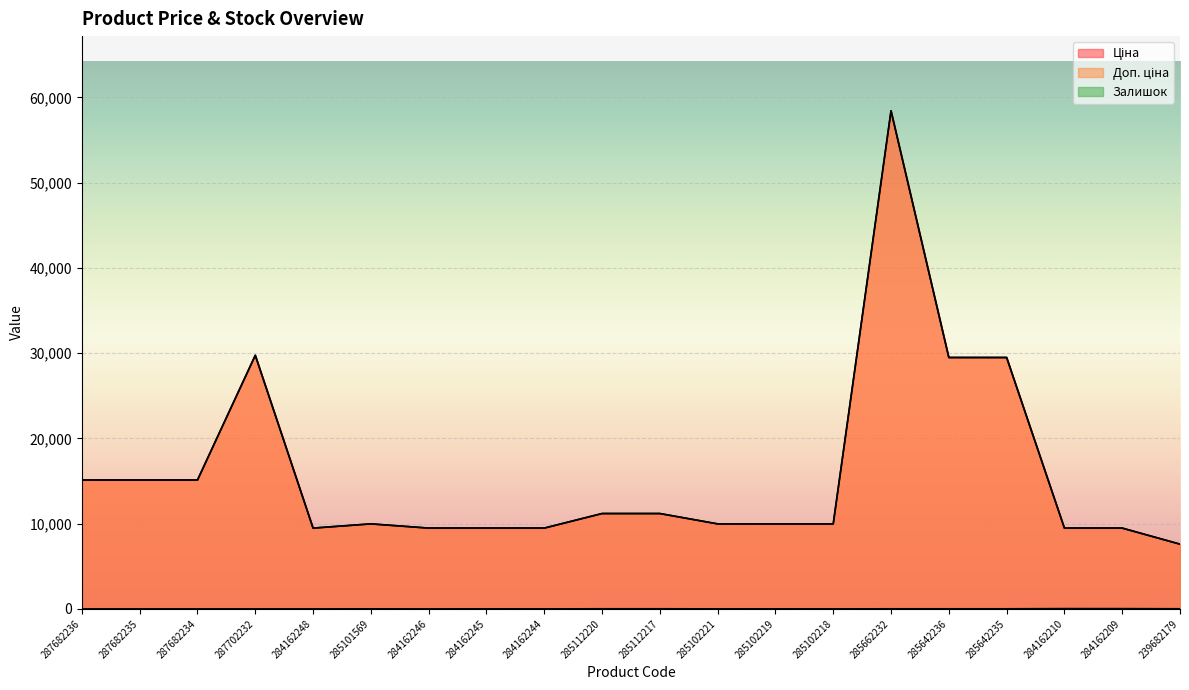

At which category does Ціна reach its first local valley?

284162248